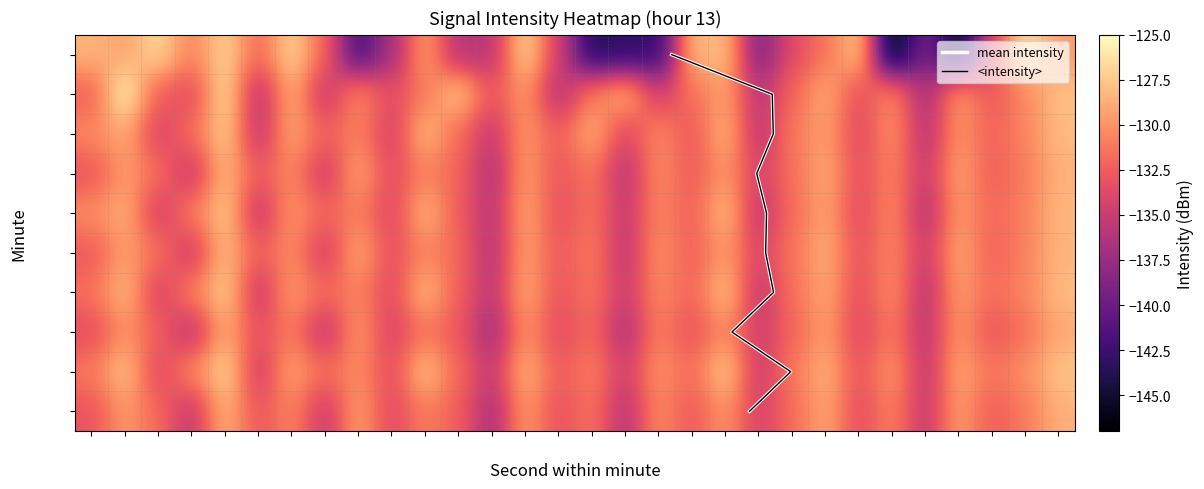

What is the lowest value of the 6 series?

-135.9